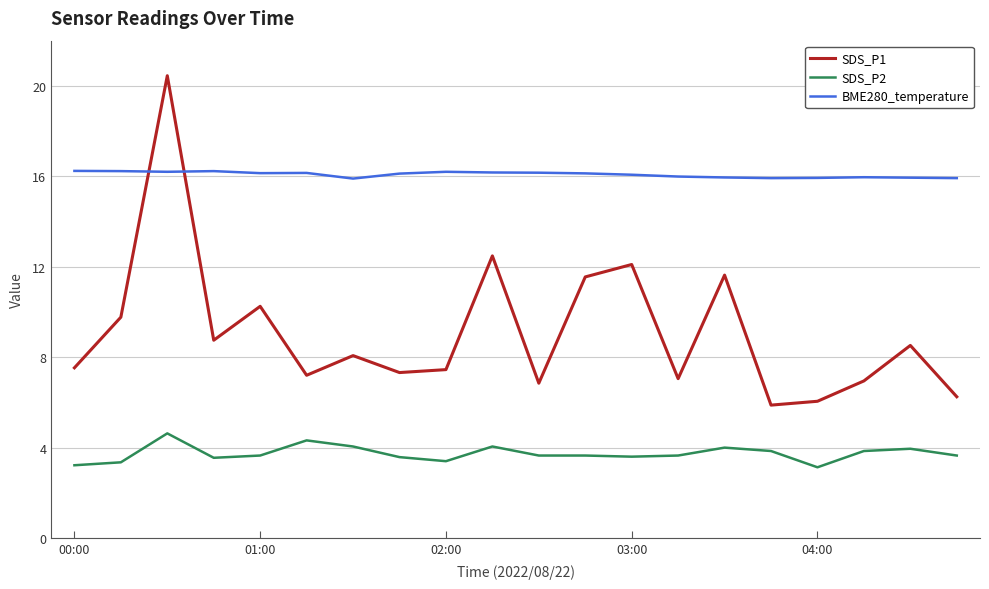

Which series has the widest spread of values?

SDS_P1